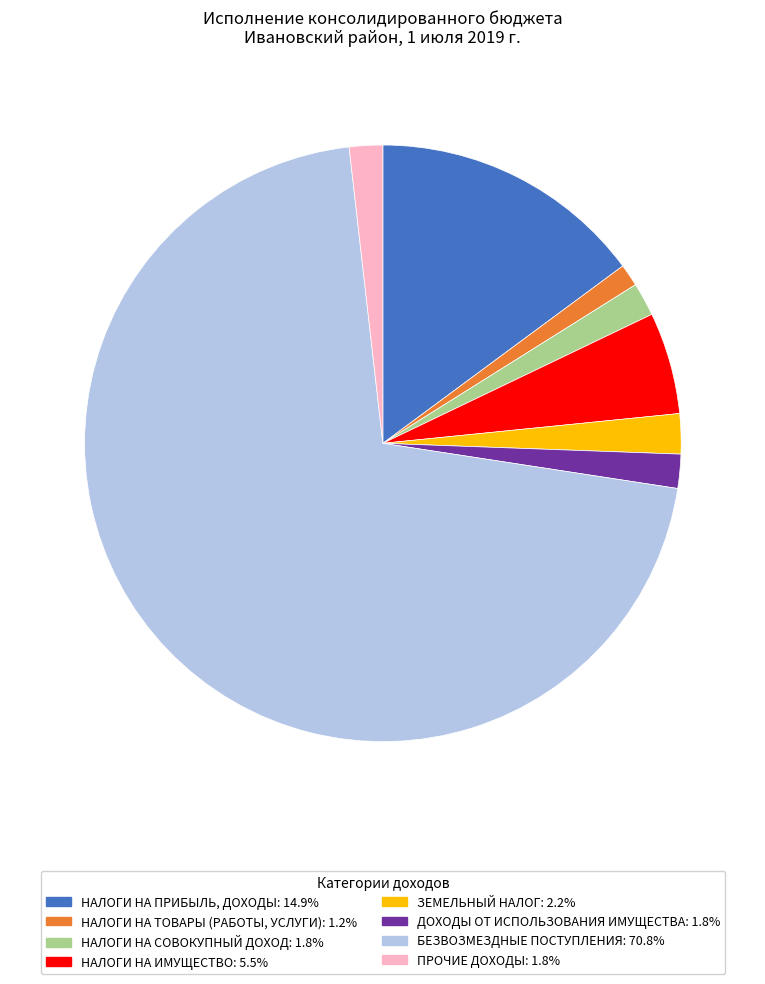

Count the number of slices in the pie.

8